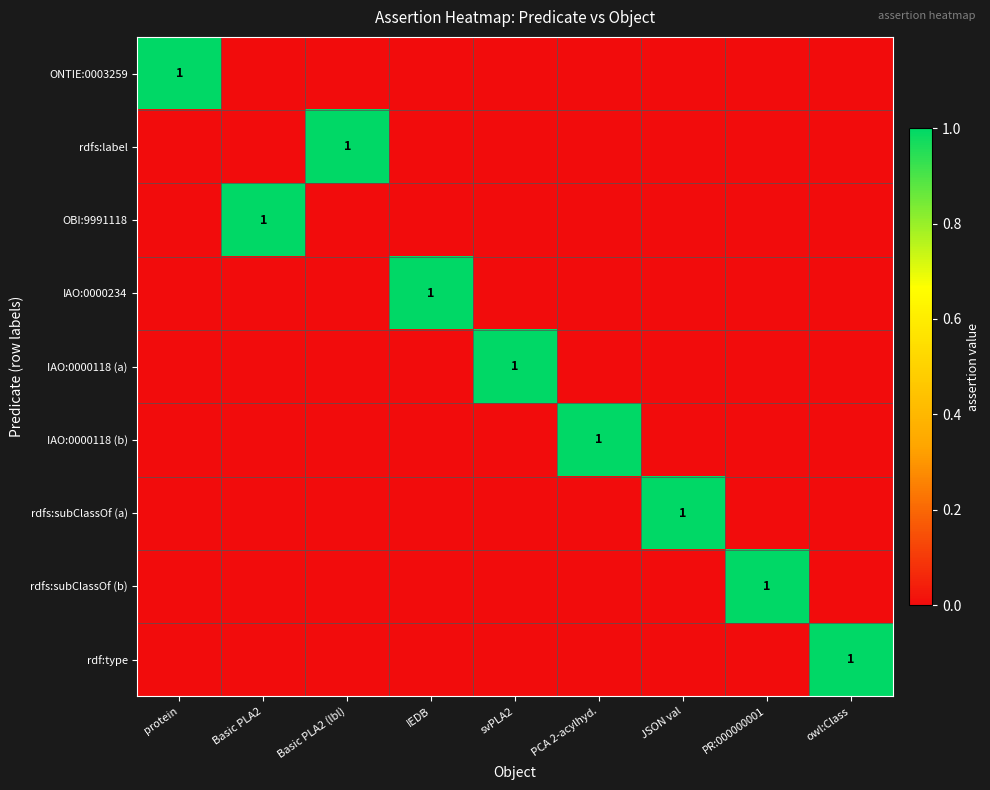

The rdfs:subClassOf (a) series shows 1 at JSON val. True or false?

True